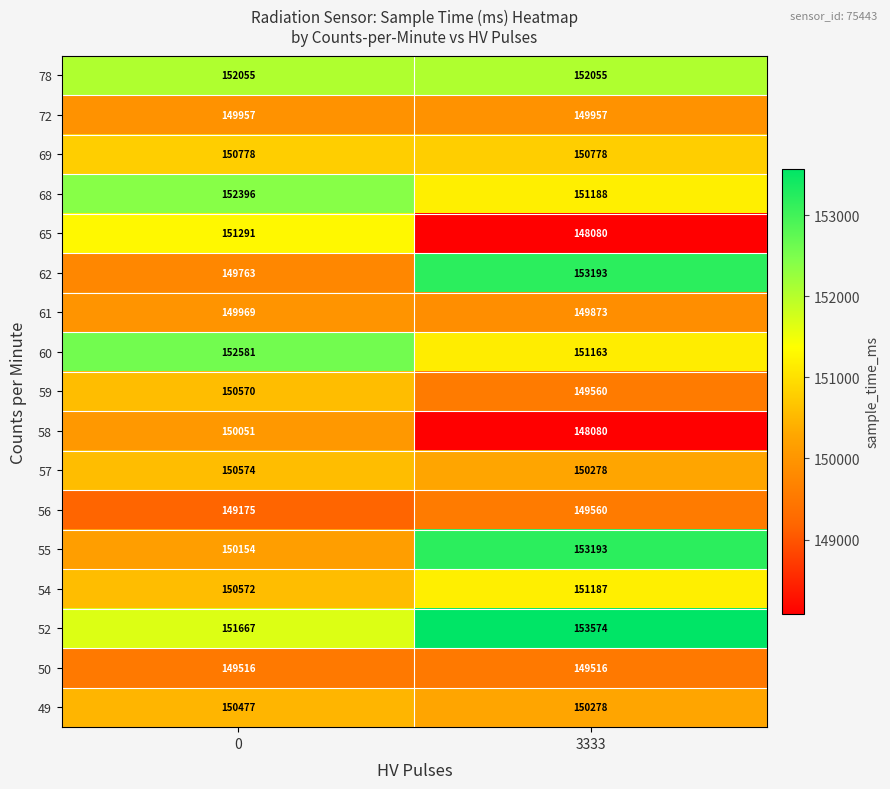

At 0, list the series in order from smallest to largest.

56, 50, 62, 72, 61, 58, 55, 49, 59, 54, 57, 69, 65, 52, 78, 68, 60